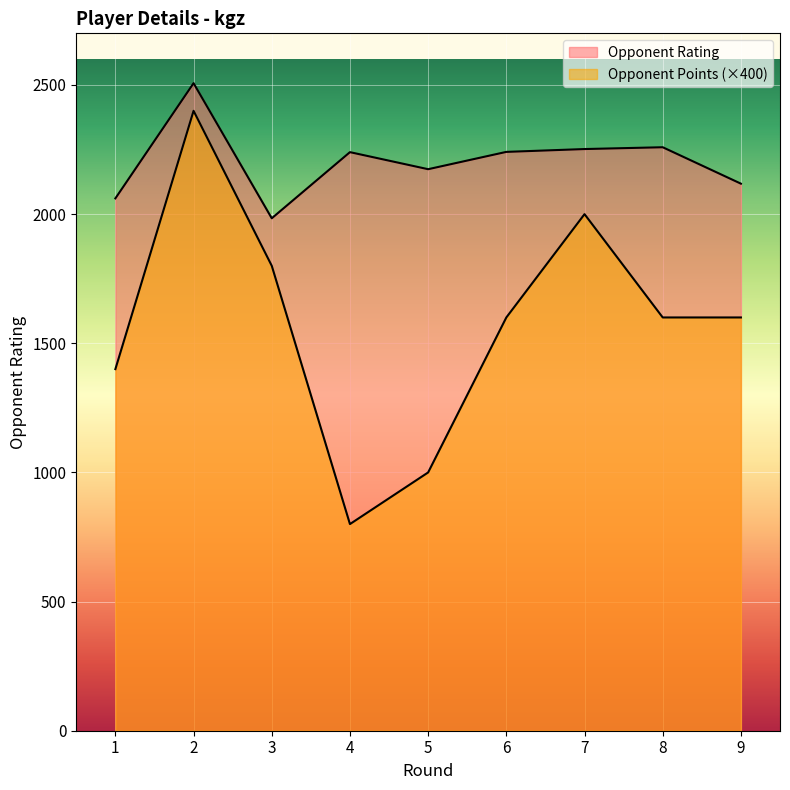

Is the value of Points at 4 greater than the value of Rating at 5?

No